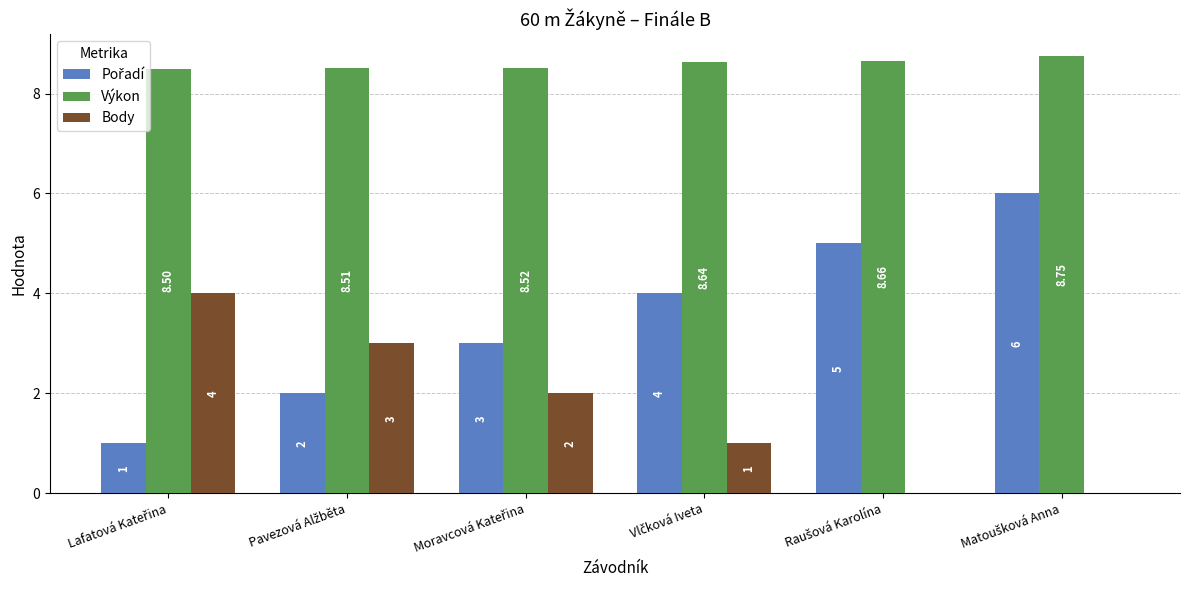

What is the sum of the Pořadí values at Moravcová Kateřina and Lafatová Kateřina?

4.0